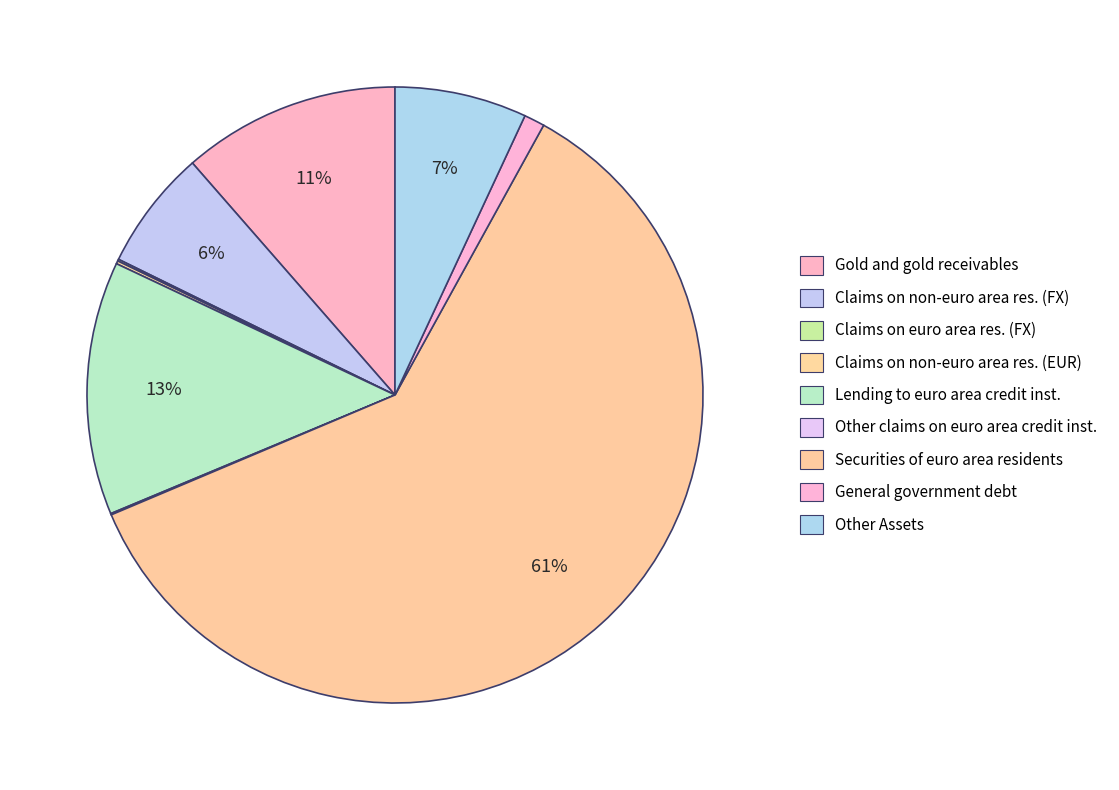

Is there any slice that represents more than half of the pie?

Yes